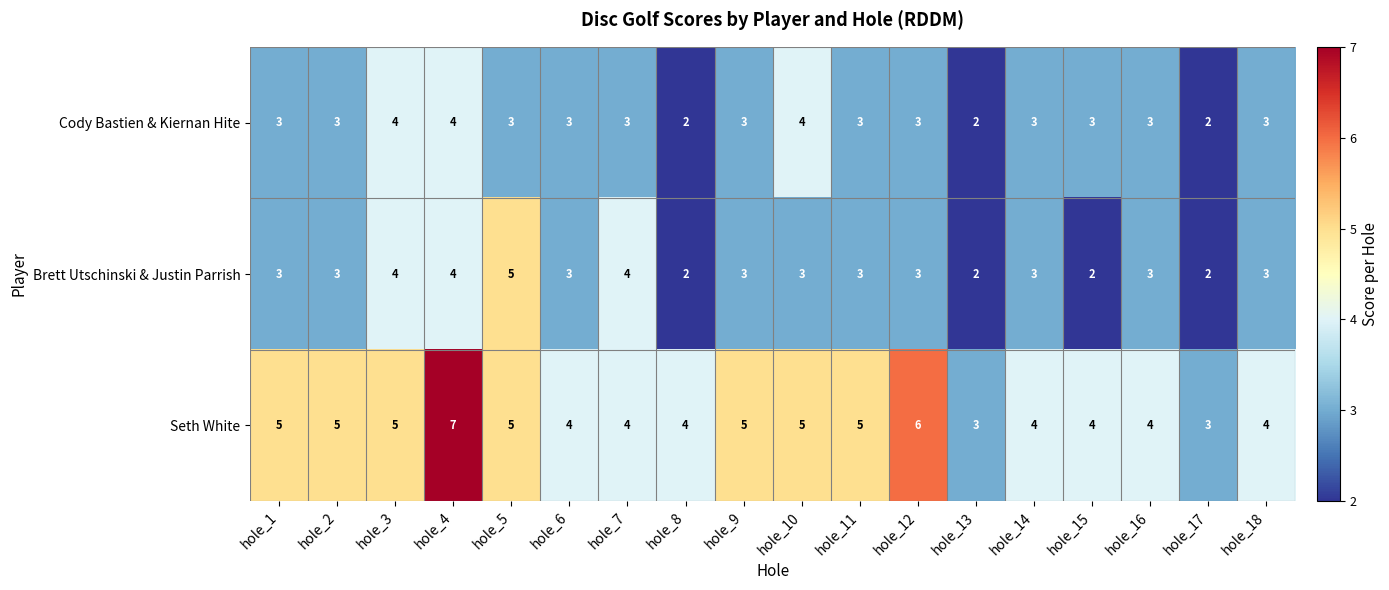

Which category has the highest value across all series?

hole_4